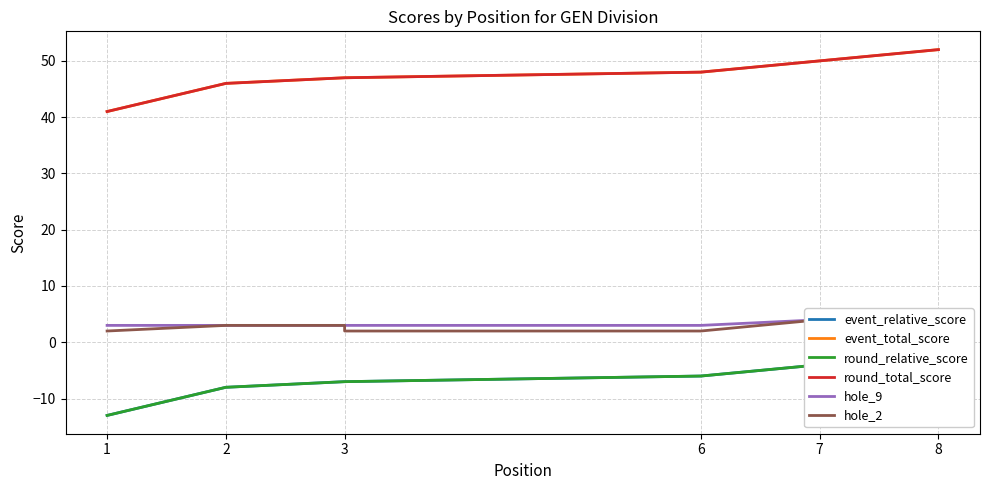

True or false: round_total_score and round_relative_score intersect in this chart.

False